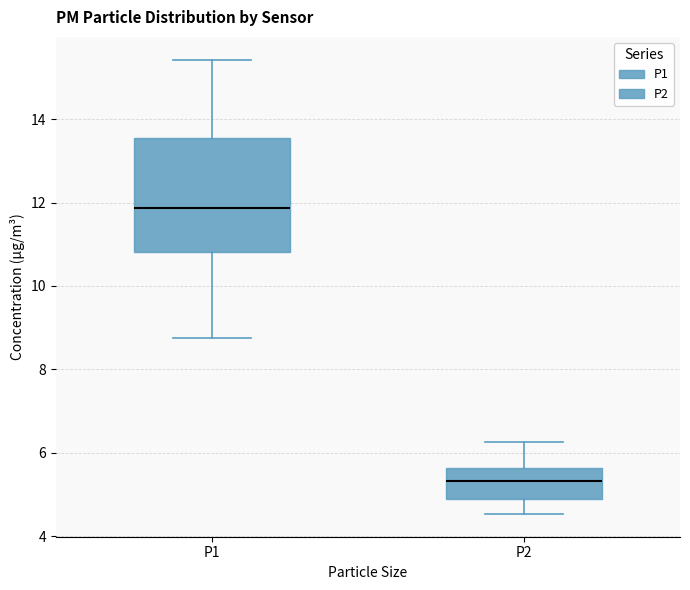

Where does the lower whisker of the box for P1 end on the y-axis? The values are not printed on the chart, so give them approximately, as read against the axis.

8.8